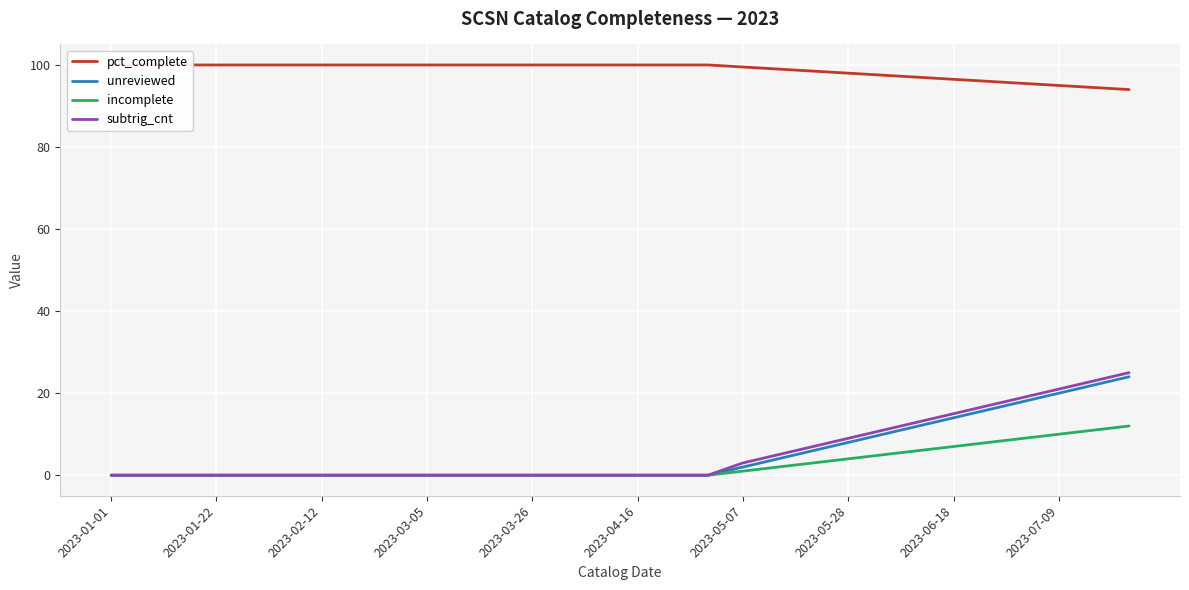

What is the highest value of the incomplete series?

12